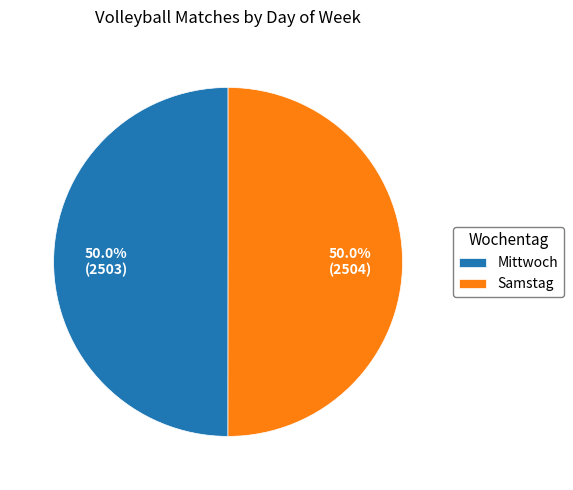

Approximately how many times larger is the value at Mittwoch compared to Samstag?

1.0